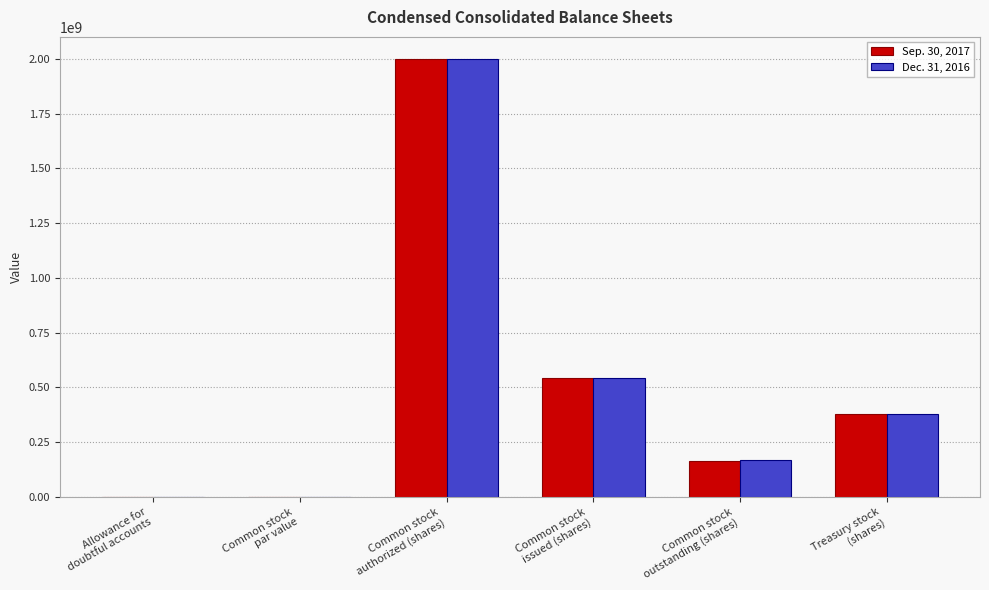

Does the chart contain stacked bars?

No